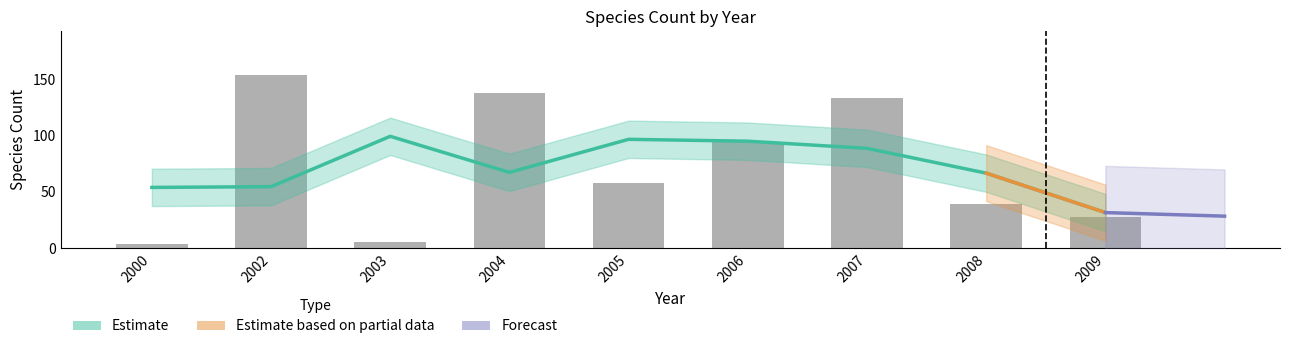

How many values are below 58?

4